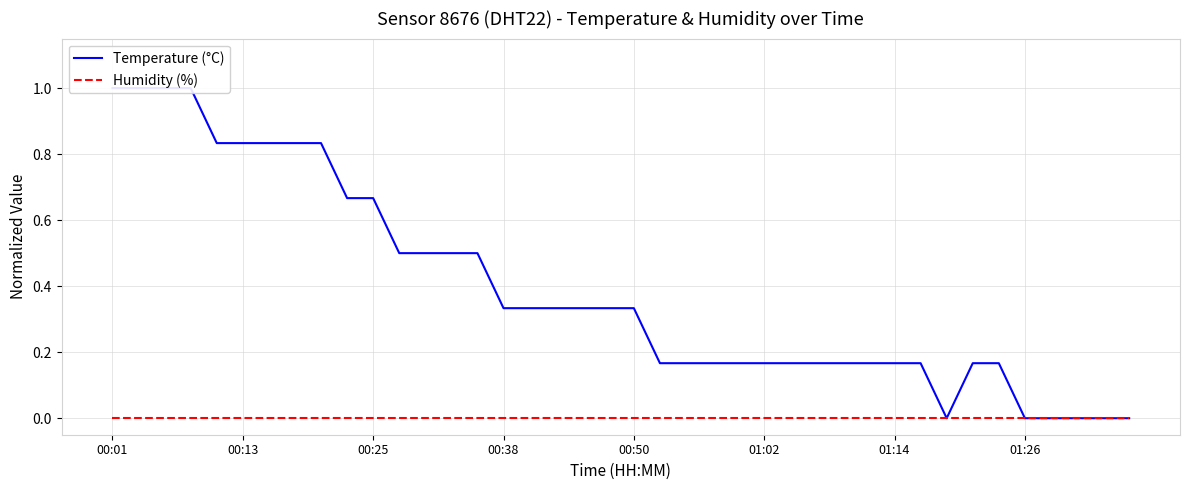

True or false: Humidity (%) has more than 2 points higher than both neighbors.

False